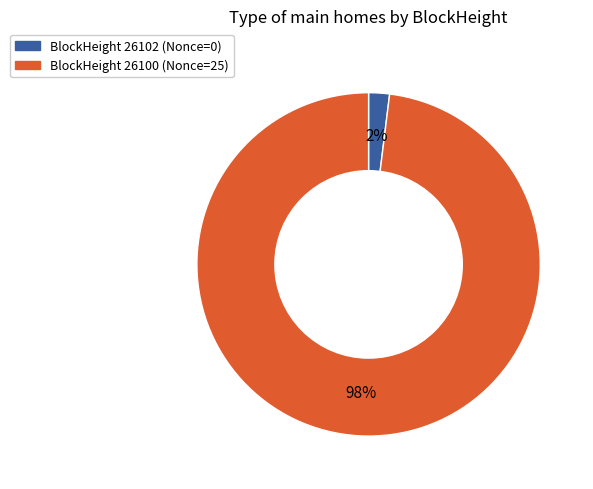

To the nearest percent, what is the difference between the largest and smallest slice percentages?

96%